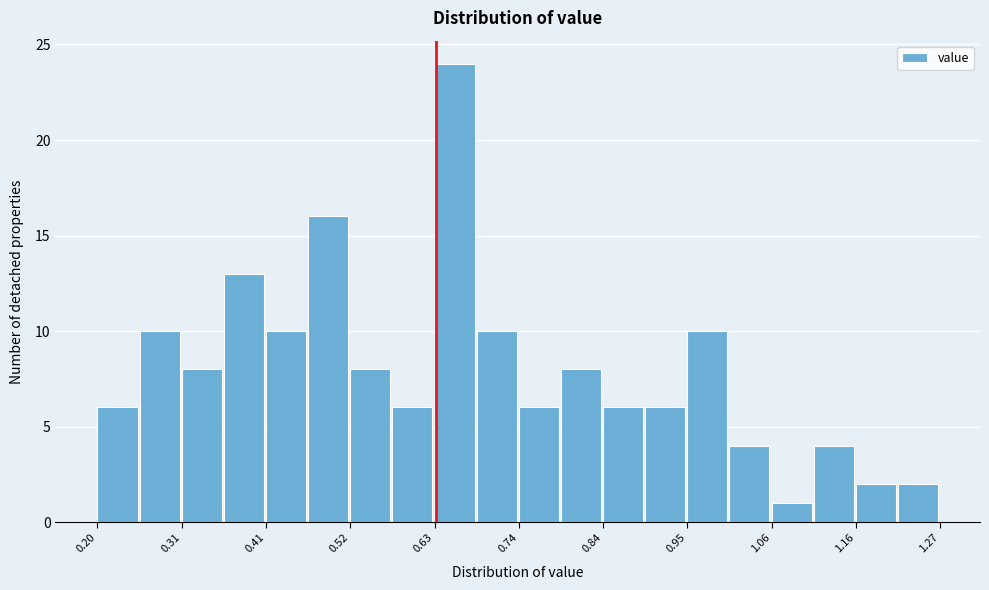

Read against the x-axis, roughly where is the centre of the tallest bar?

0.66